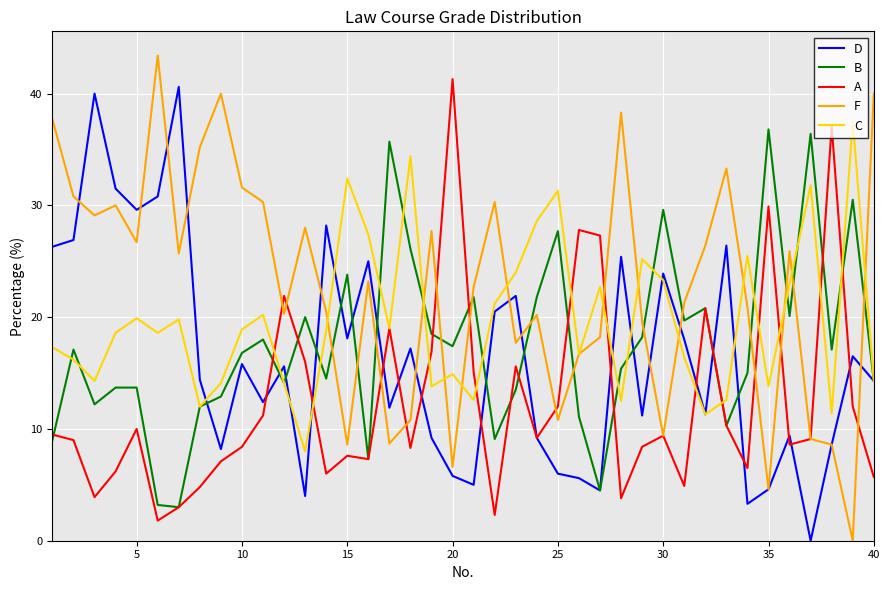

How many intersections are there between F and B?

14